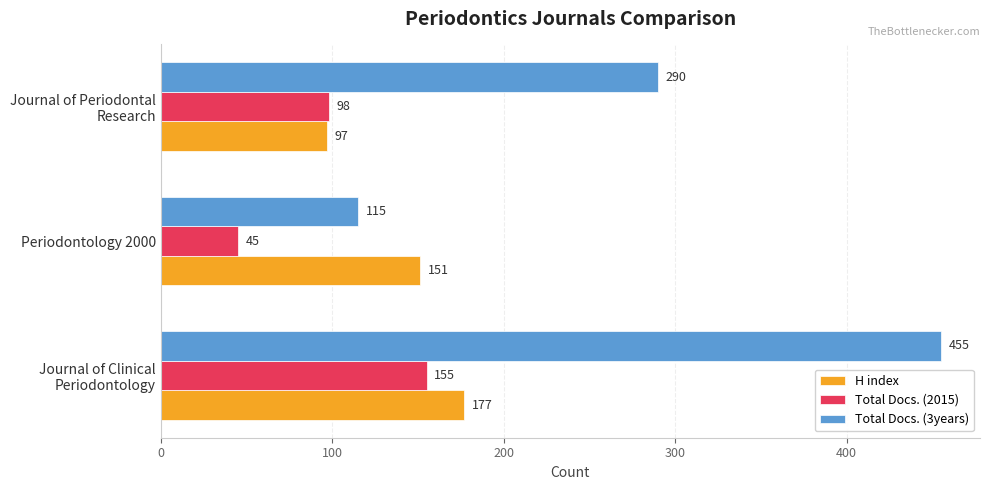

Rank the series by their maximum value, from highest to lowest.

Total Docs. (3years), H index, Total Docs. (2015)